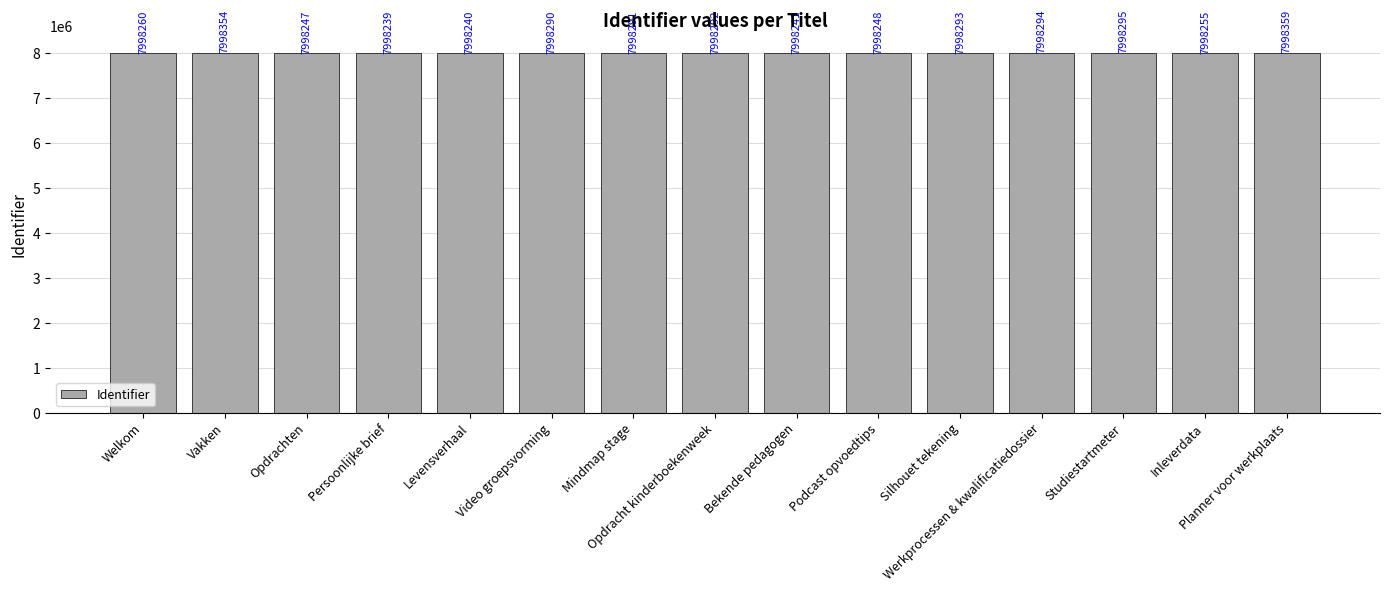

What is the difference between the maximum and minimum values?

120